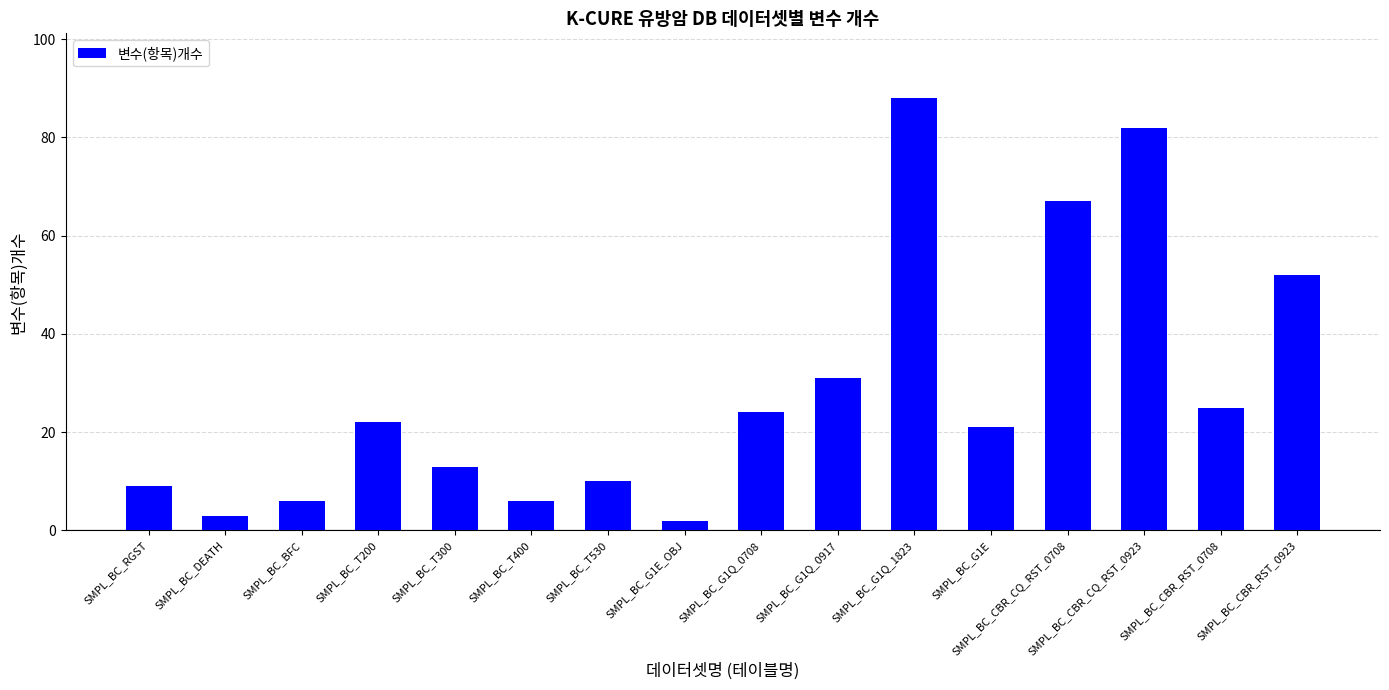

How many bars are there in total?

16